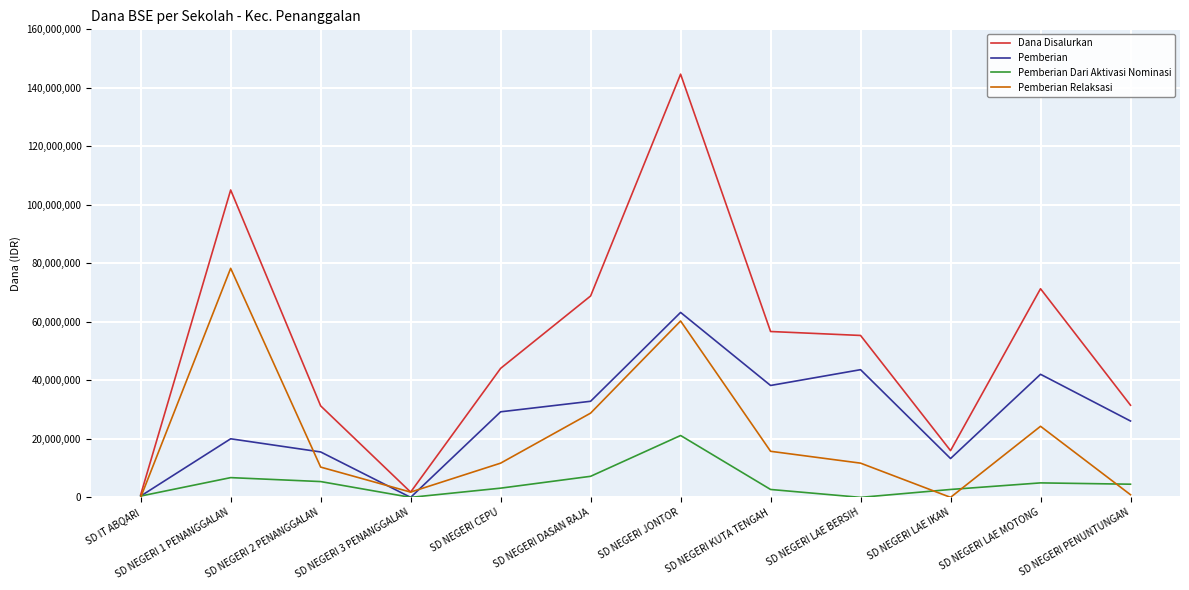

What is the highest value of the Pemberian Dari Aktivasi Nominasi series?

21150000